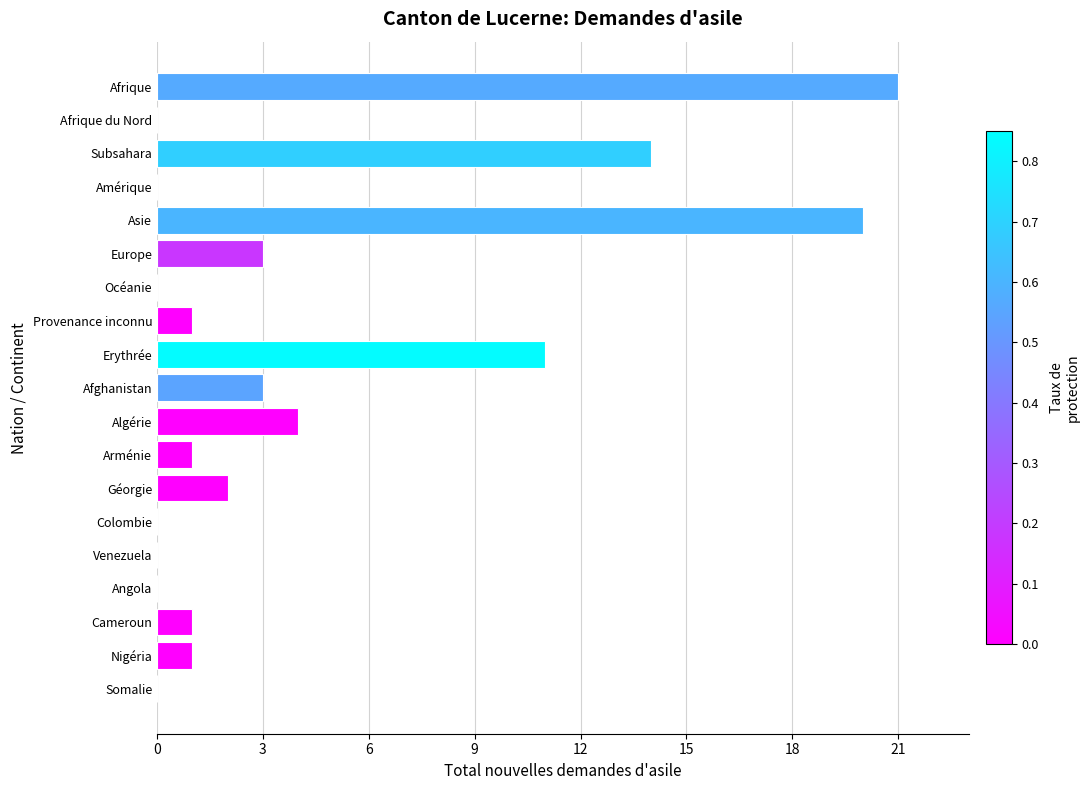

What is the average value?

4